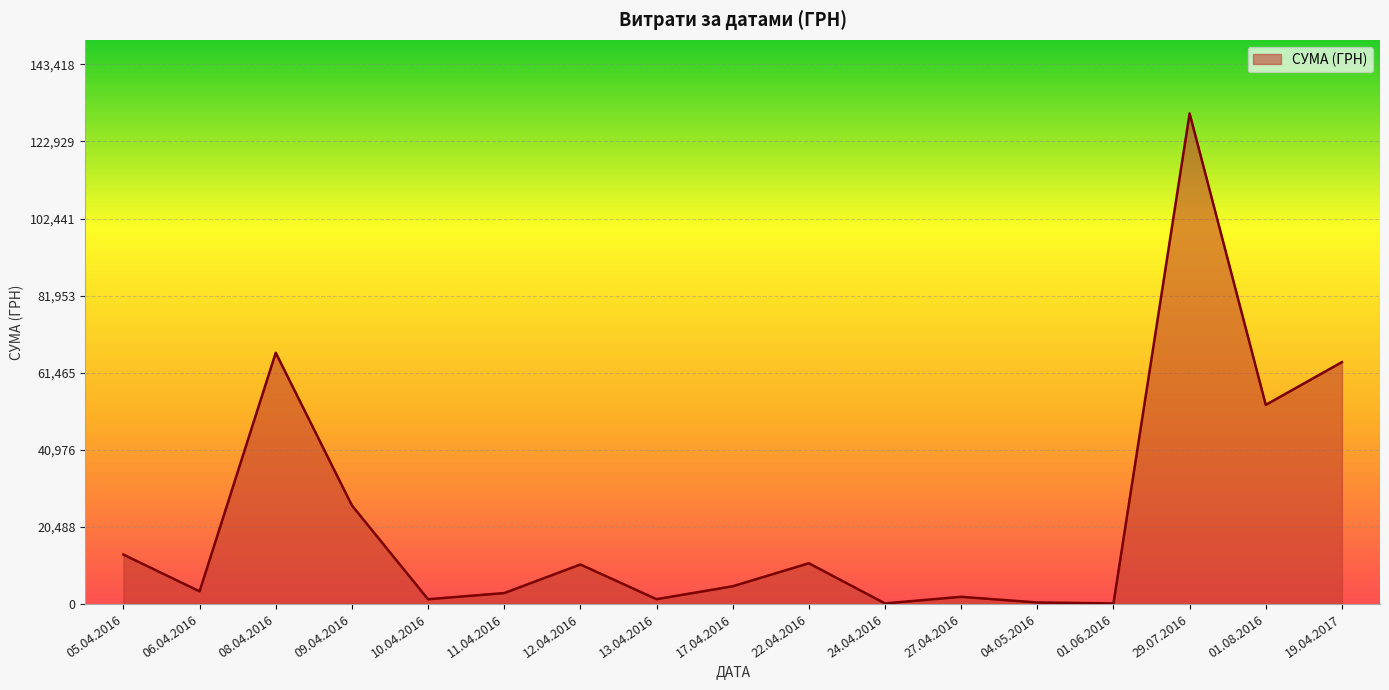

Between 01.06.2016 and 08.04.2016, which is larger?

08.04.2016